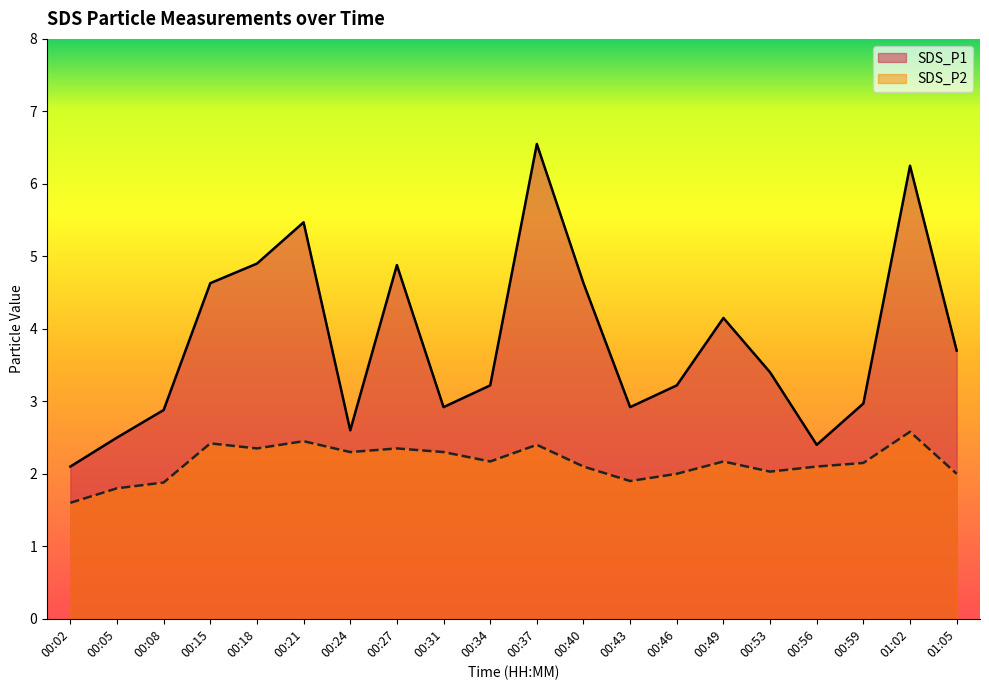

What is the difference between the SDS_P2 values at 01:05 and 00:08?

0.1